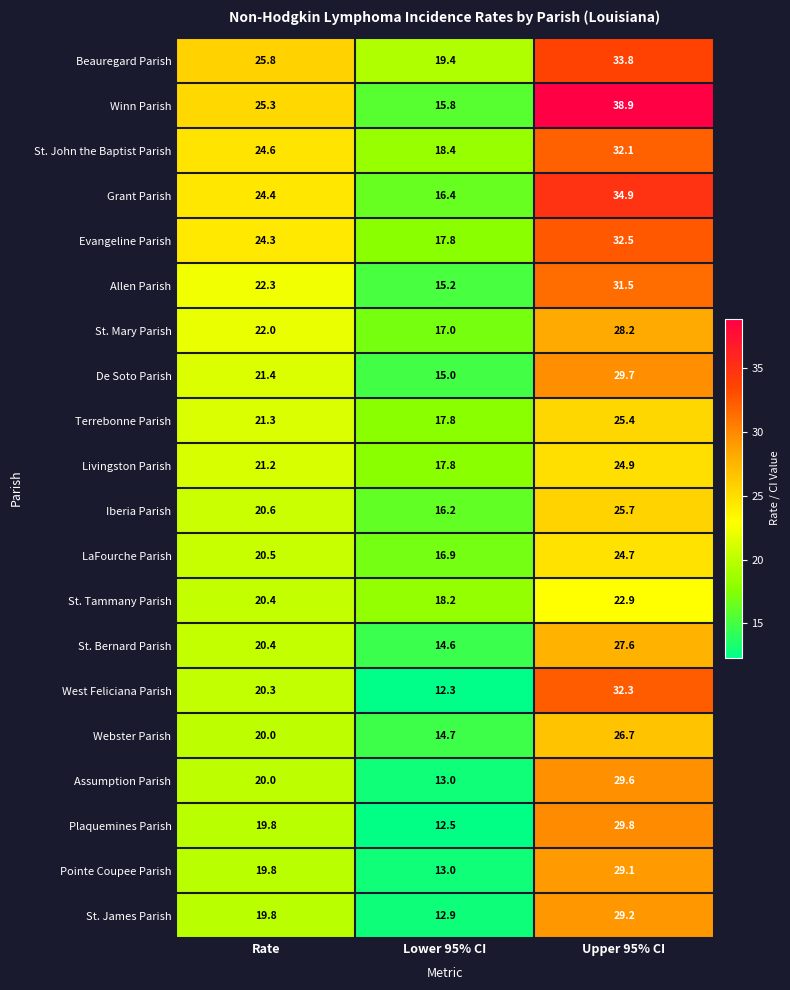

What is the minimum value shown in the chart?

12.3